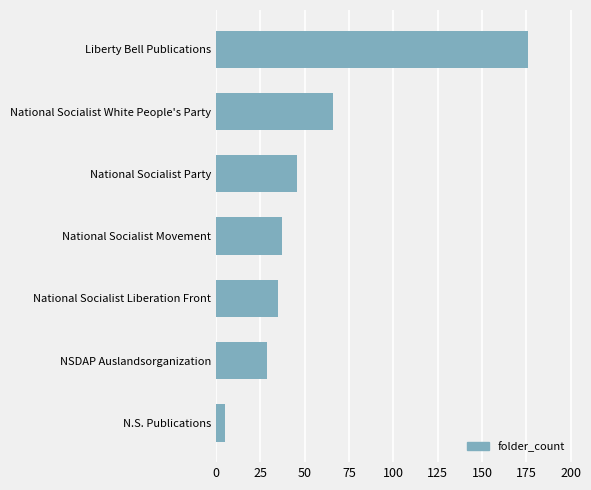

Which has a higher value, NSDAP Auslandsorganization or National Socialist Movement?

National Socialist Movement